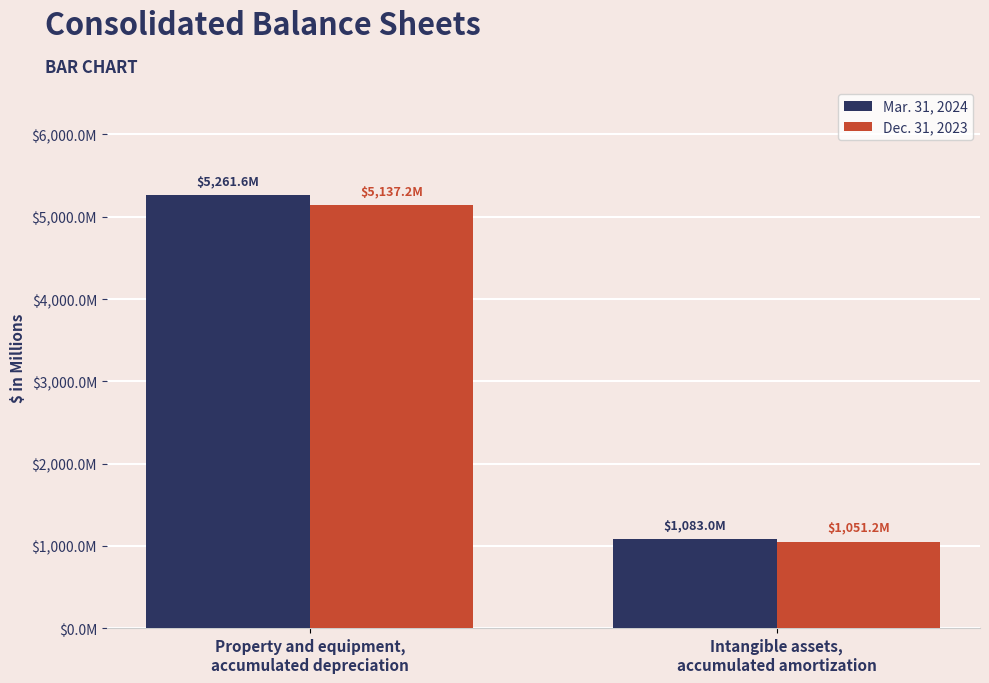

What is the minimum value for Dec. 31, 2023?

1051.2